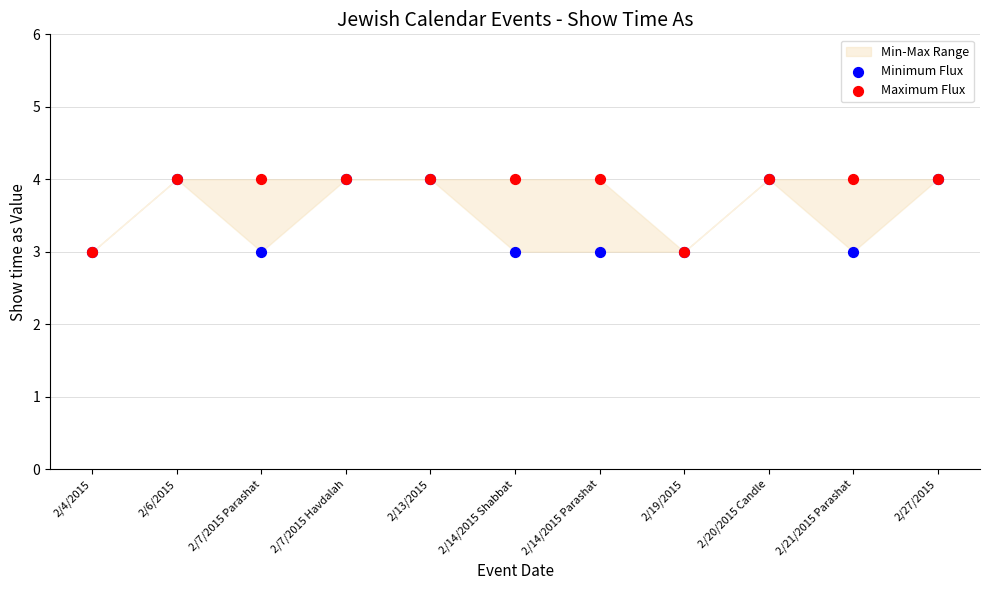

Which series contains the highest Y value?

Minimum Flux